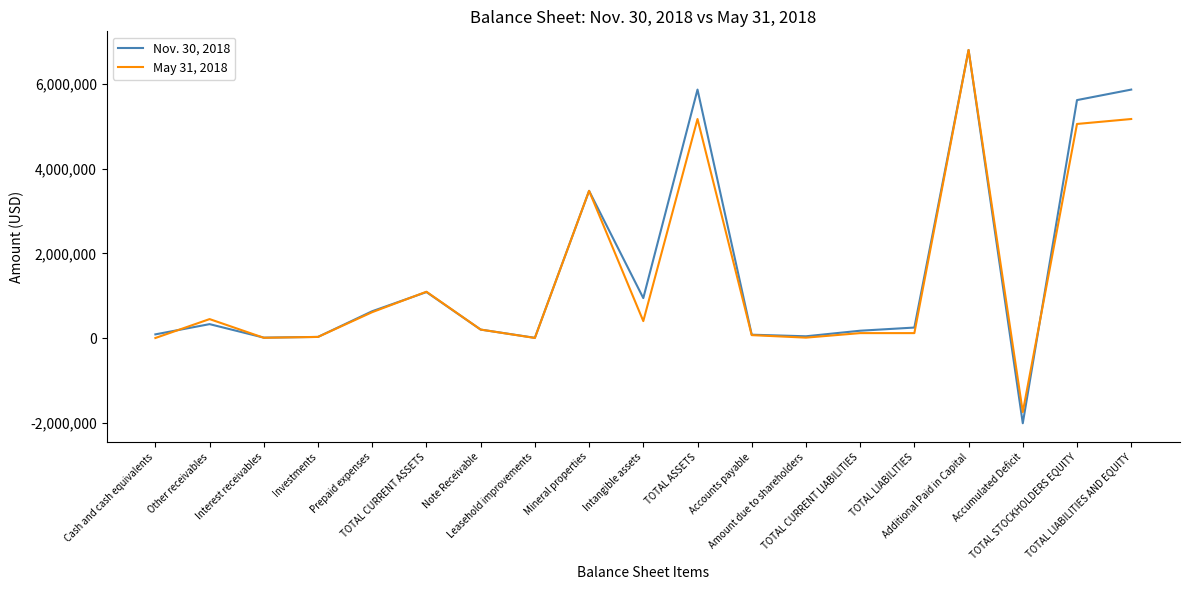

Which category has the lowest value across all series?

Accumulated Deficit